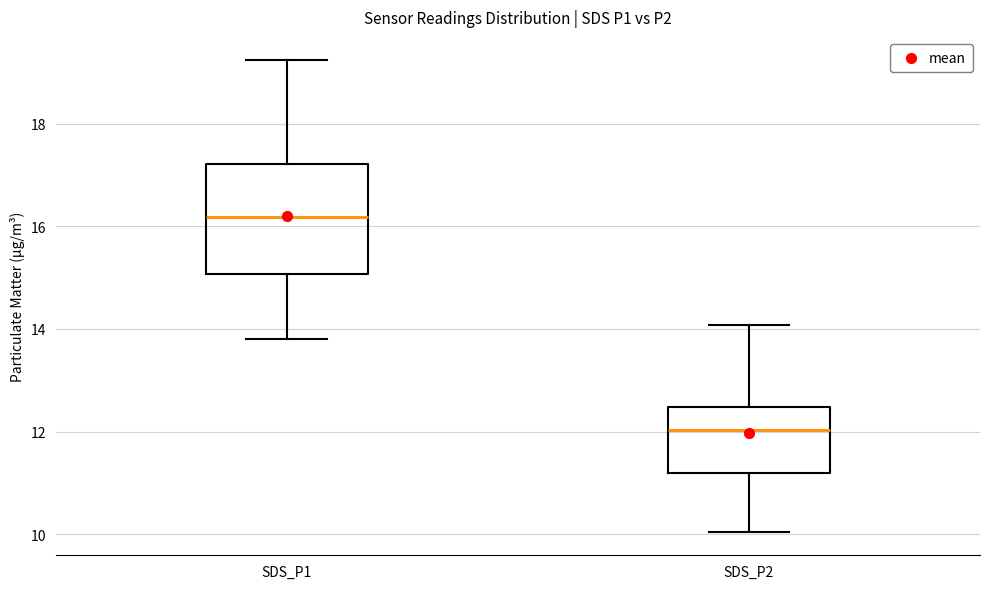

Which box has the highest median line?

SDS_P1